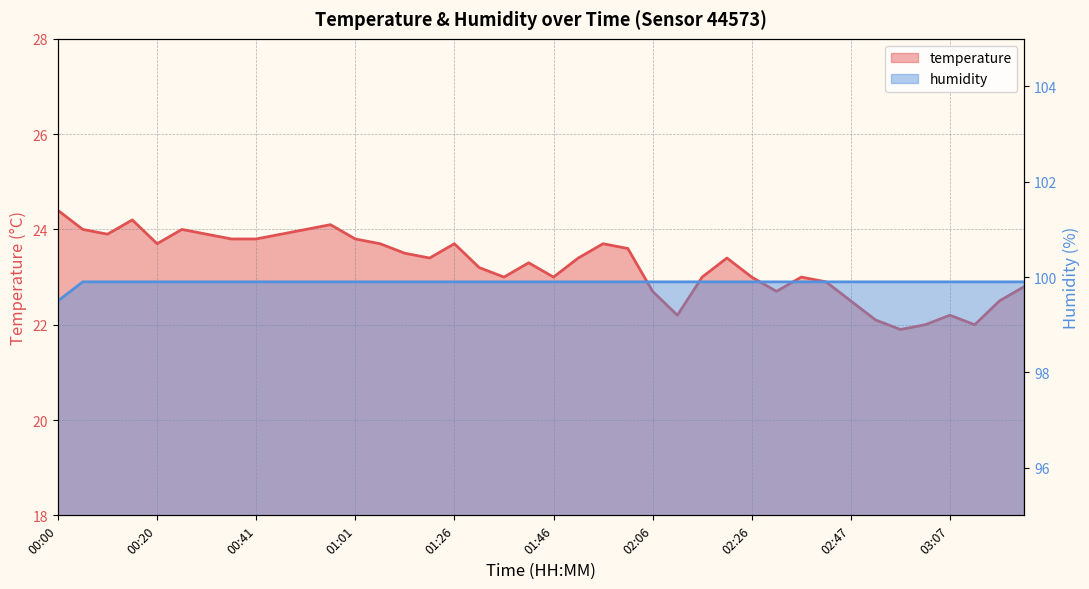

What is the sum of all humidity values?

3995.6